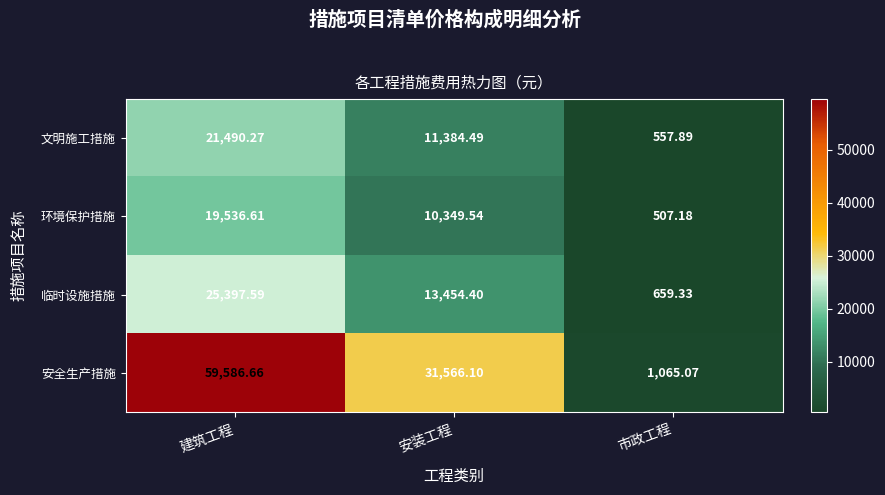

Where does the 安全生产措施 series first go above 31566?

建筑工程